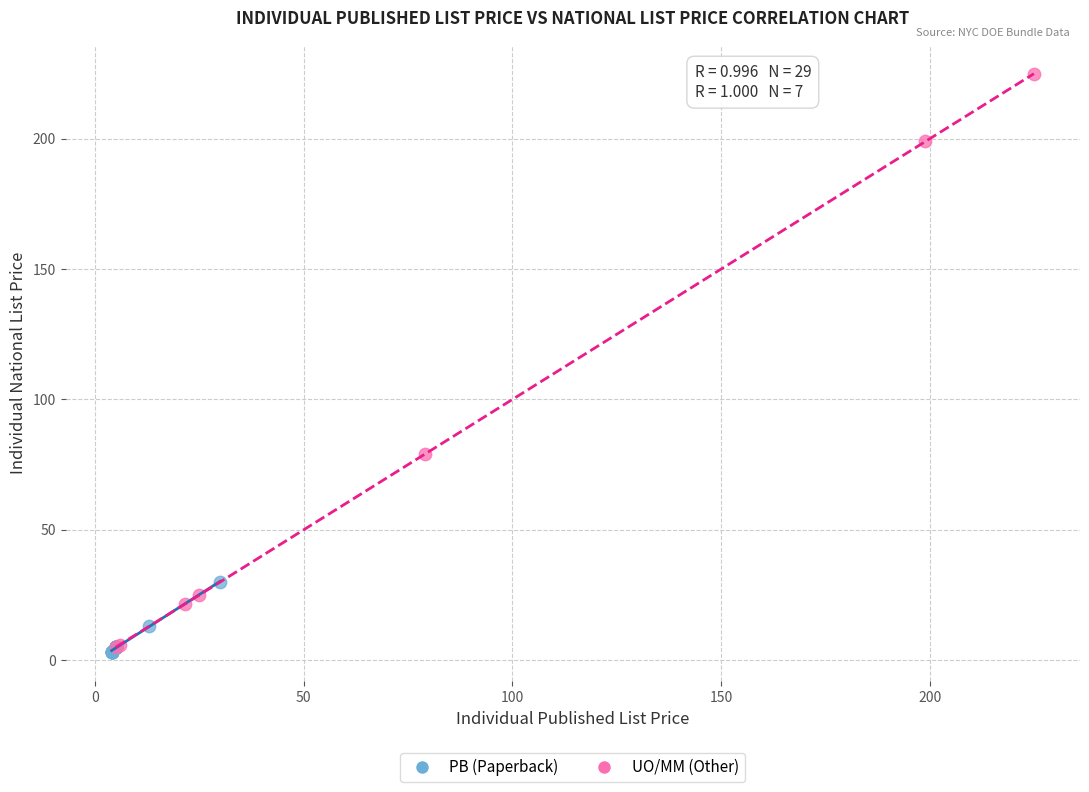

What are all the series names shown in the legend?

PB (Paperback), UO/MM (Other)